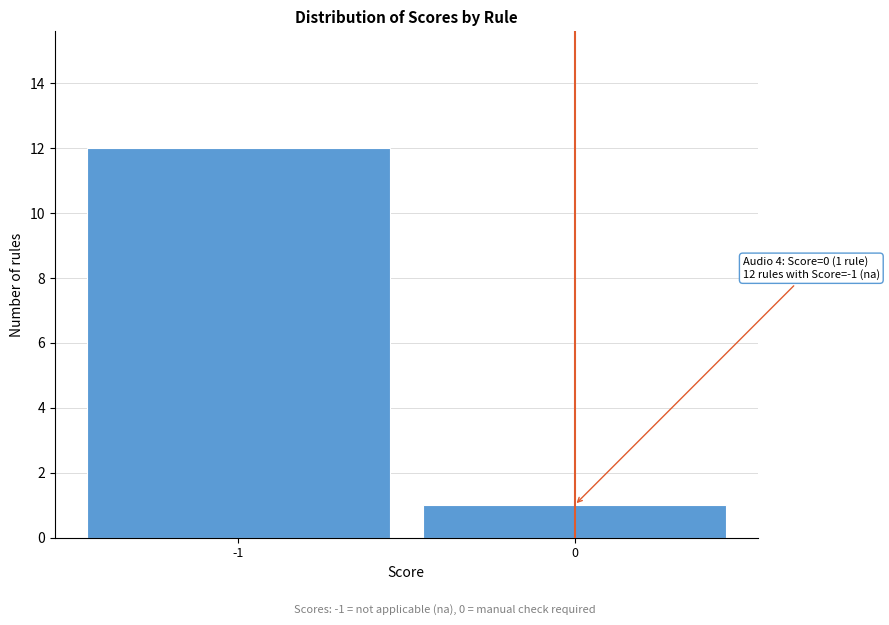

Reading right to left, transcribe all the data shown in this chart.

1	12